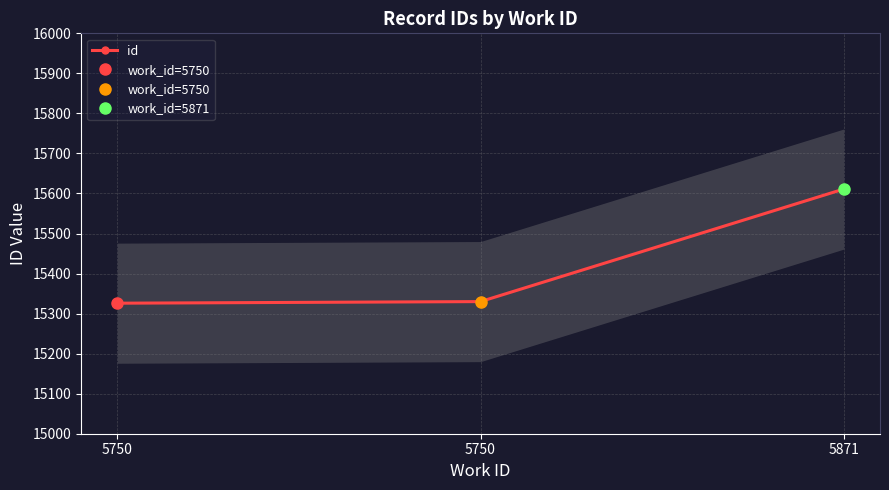

How many series are shown in this chart?

1